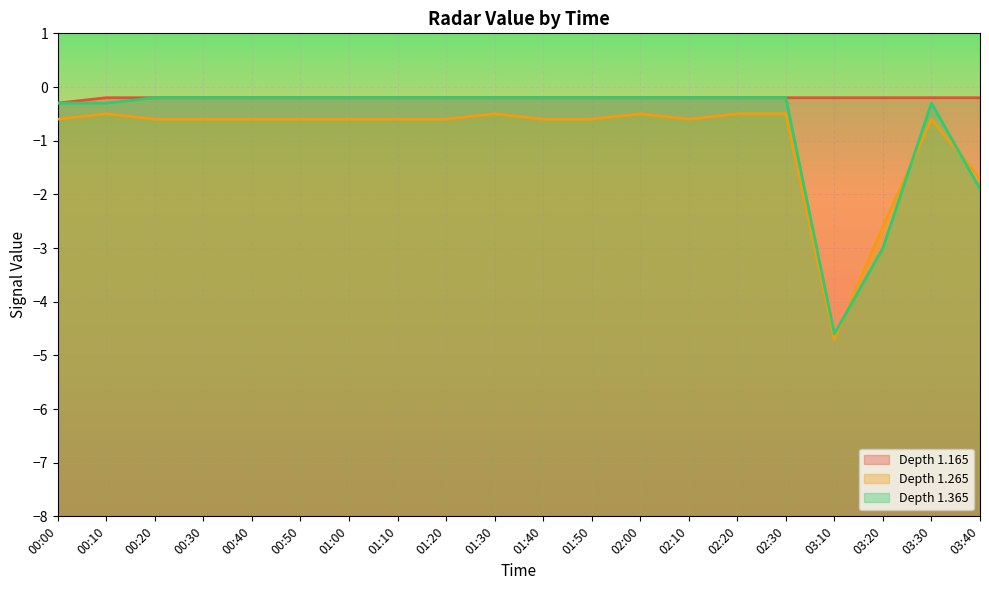

Where is 1.365 nearest to the value -2?

03:40